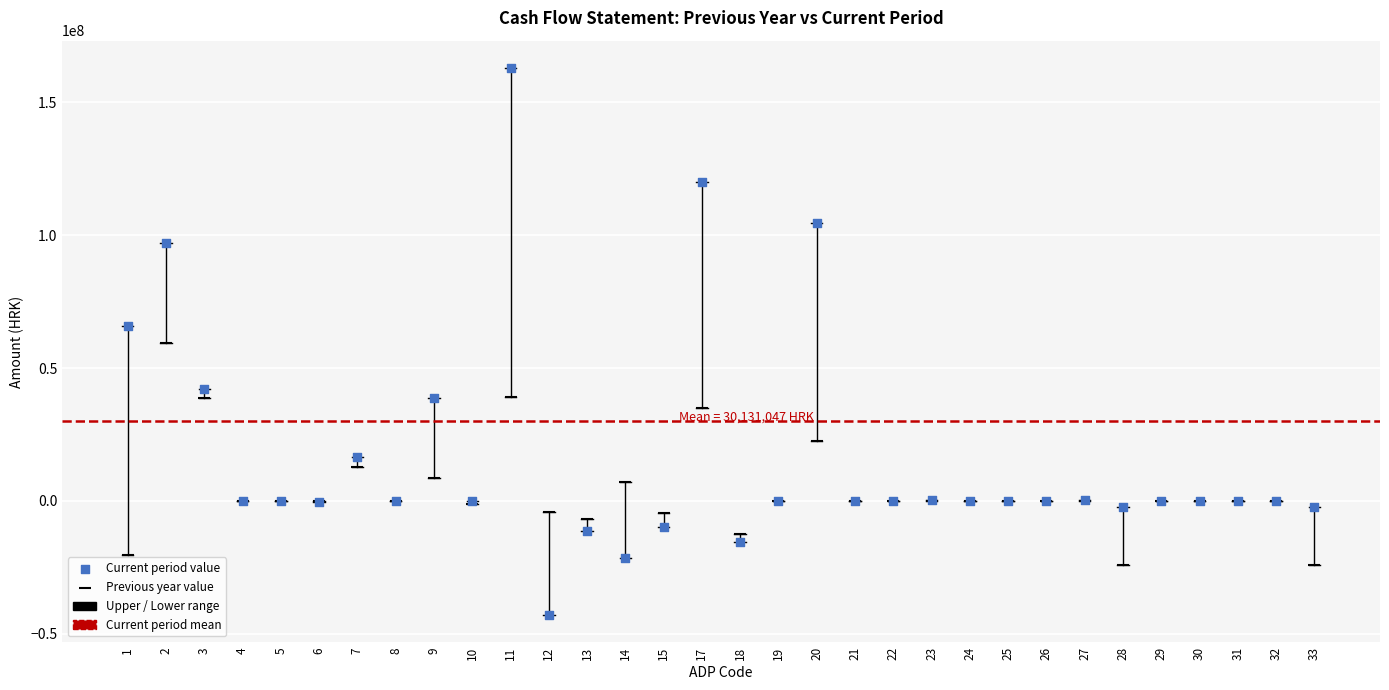

Which series contains the lowest Y value?

Current period value